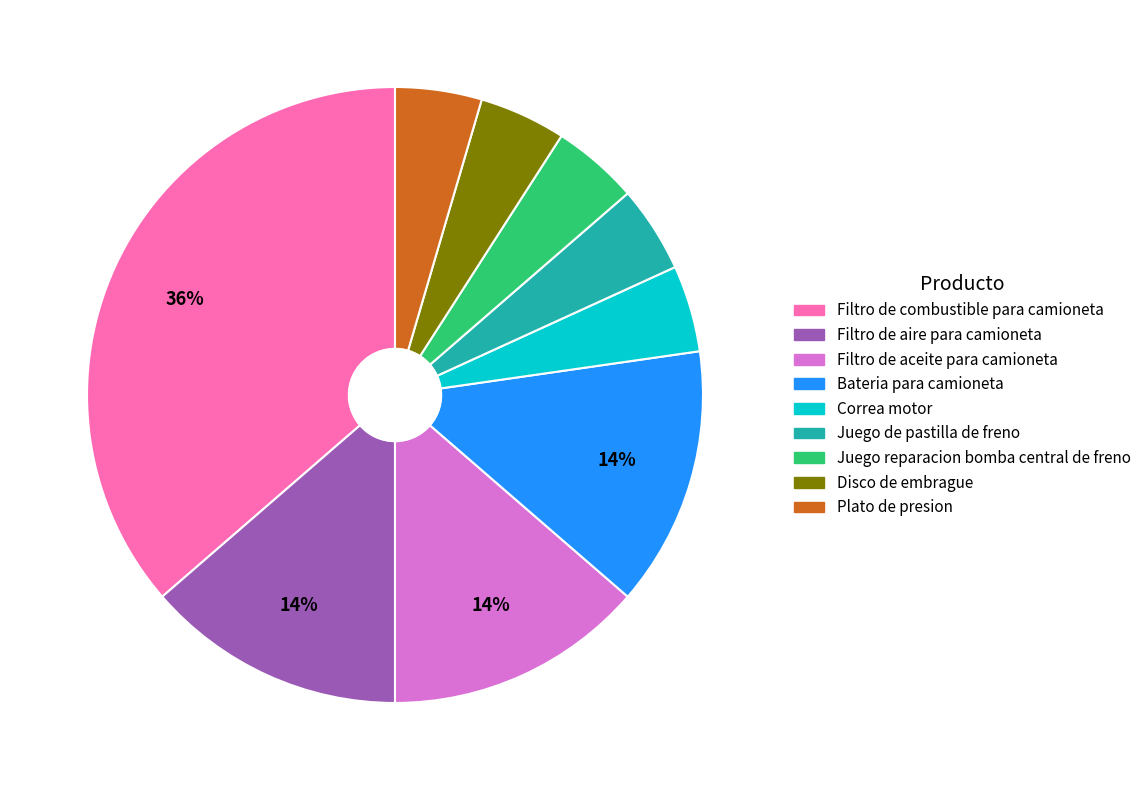

To the nearest percent, what is the average slice percentage?

11%